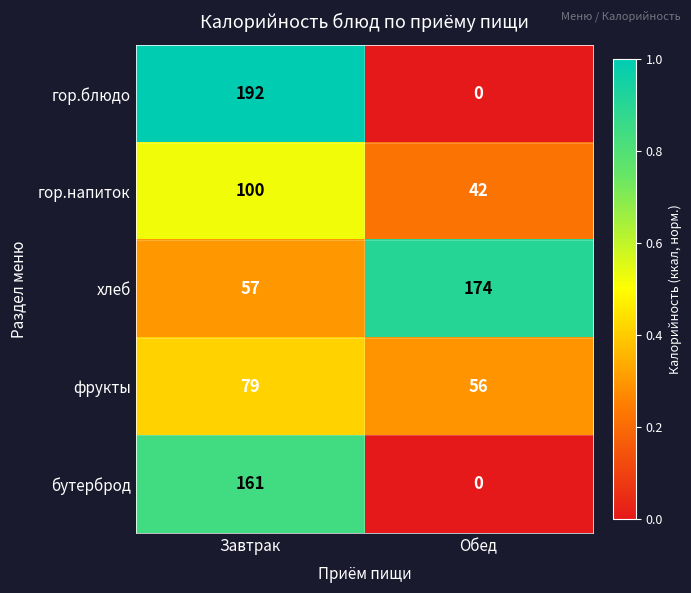

Which category has the lowest value across all series?

Обед